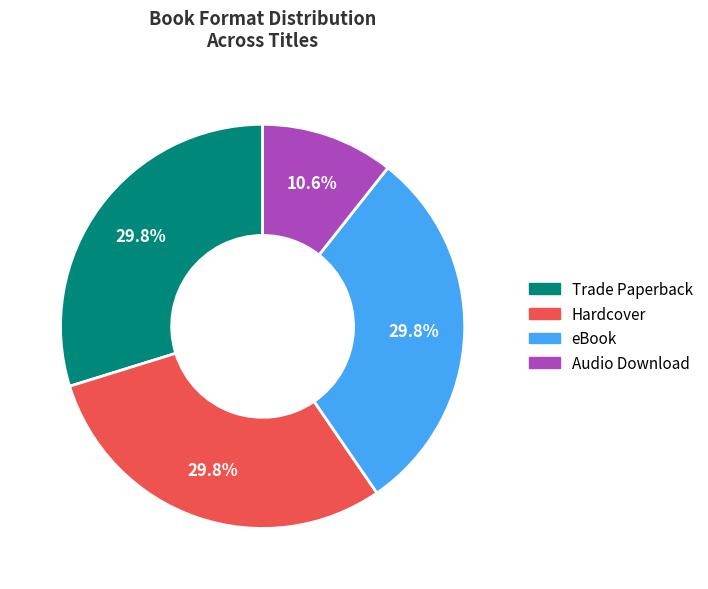

To the nearest percent, what is the combined percentage of Audio Download and eBook?

40%